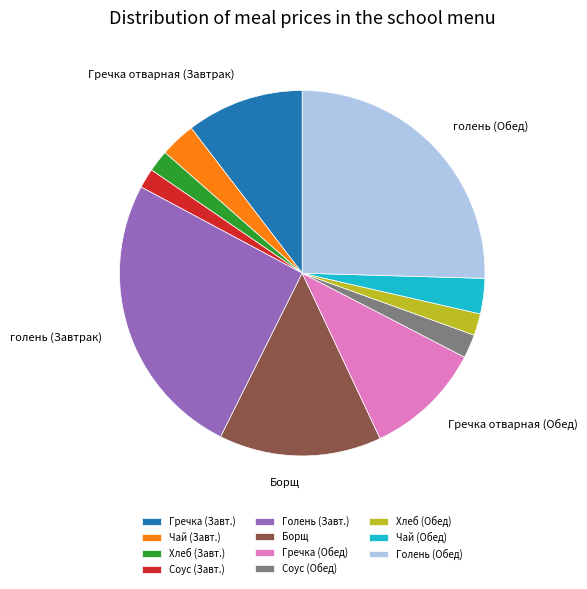

Combined, do Чай (Обед) and Гречка (Завт.) account for over 50%?

No